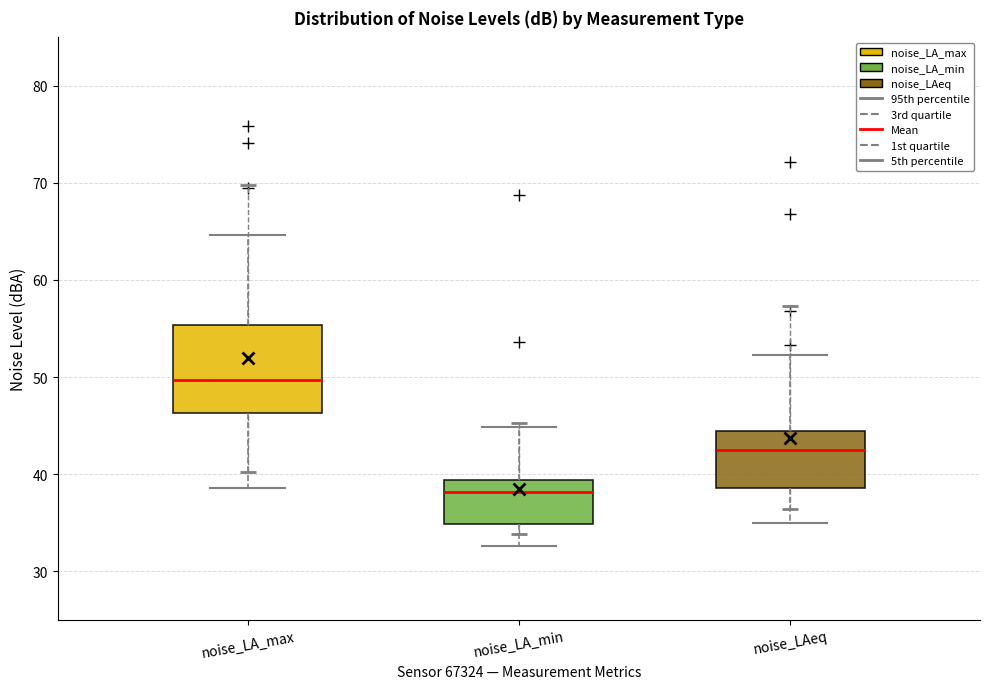

Where does the upper whisker of the box for noise_LAeq end on the y-axis? The values are not printed on the chart, so give them approximately, as read against the axis.

52